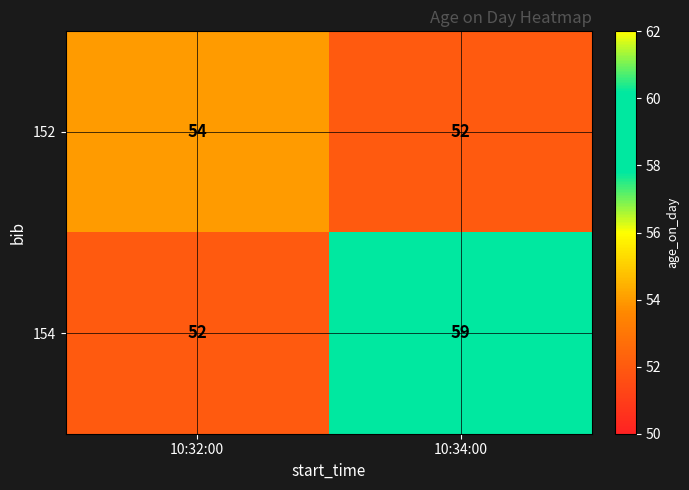

Between 10:32:00 and 10:34:00, which series saw the biggest shift?

154